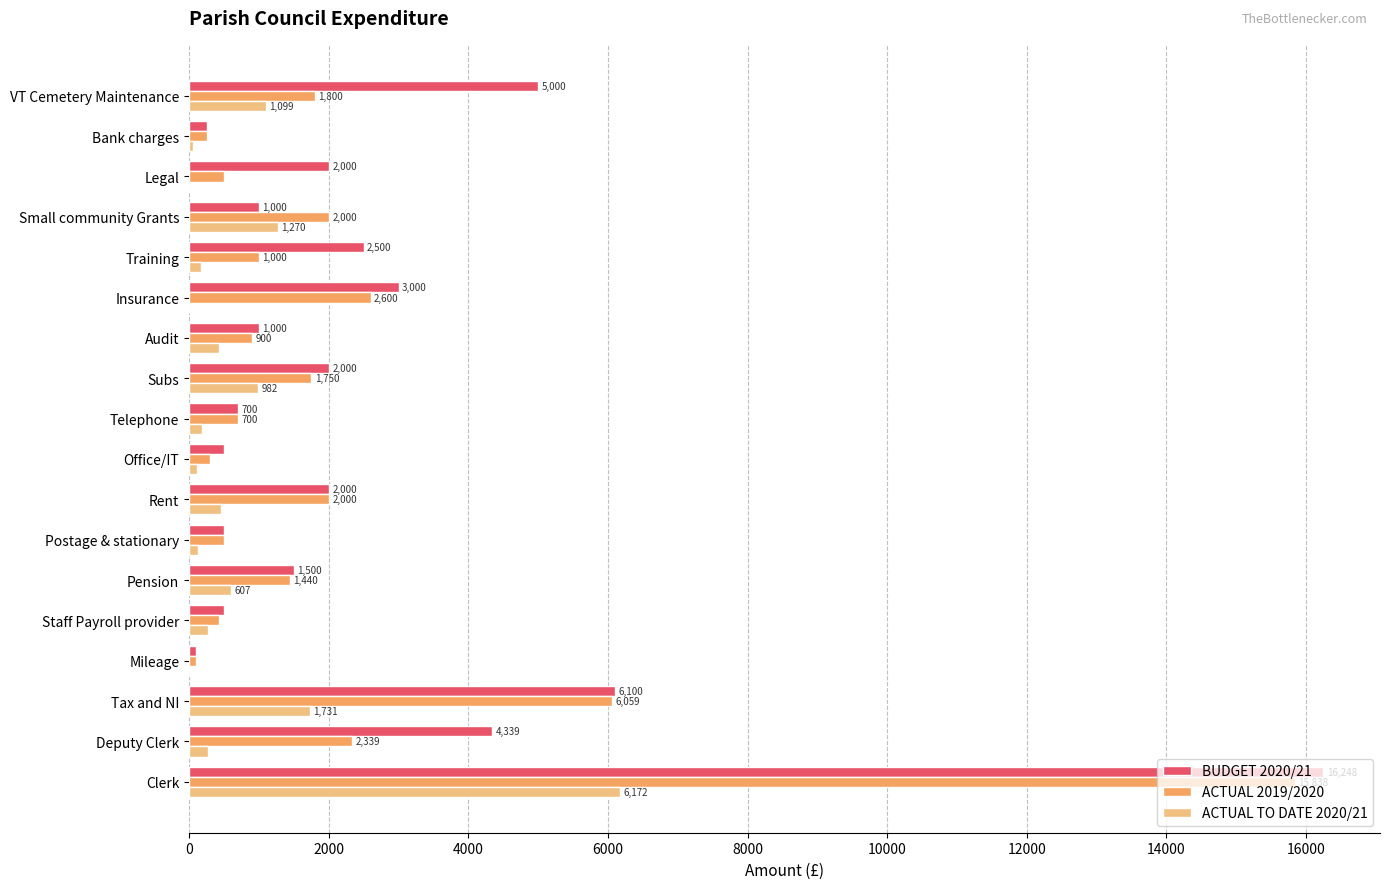

How many distinct data groups are displayed?

3